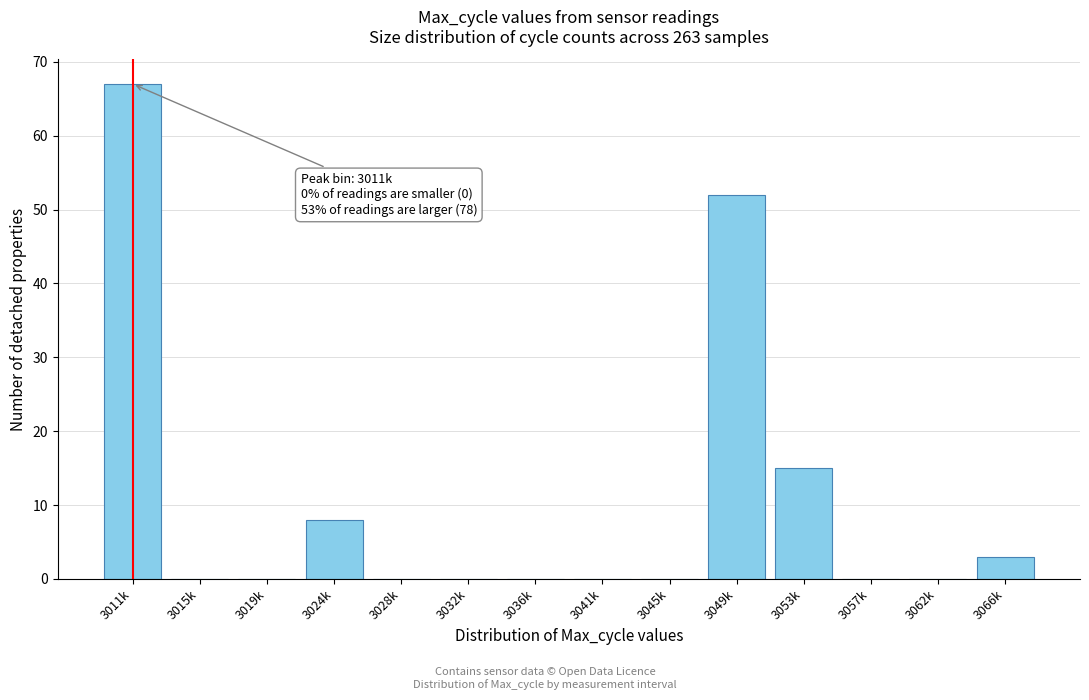

Reading left to right, extract all data points from this chart.

3011k=67	3015k=0	3019k=0	3024k=8	3028k=0	3032k=0	3036k=0	3041k=0	3045k=0	3049k=52	3053k=15	3057k=0	3062k=0	3066k=3